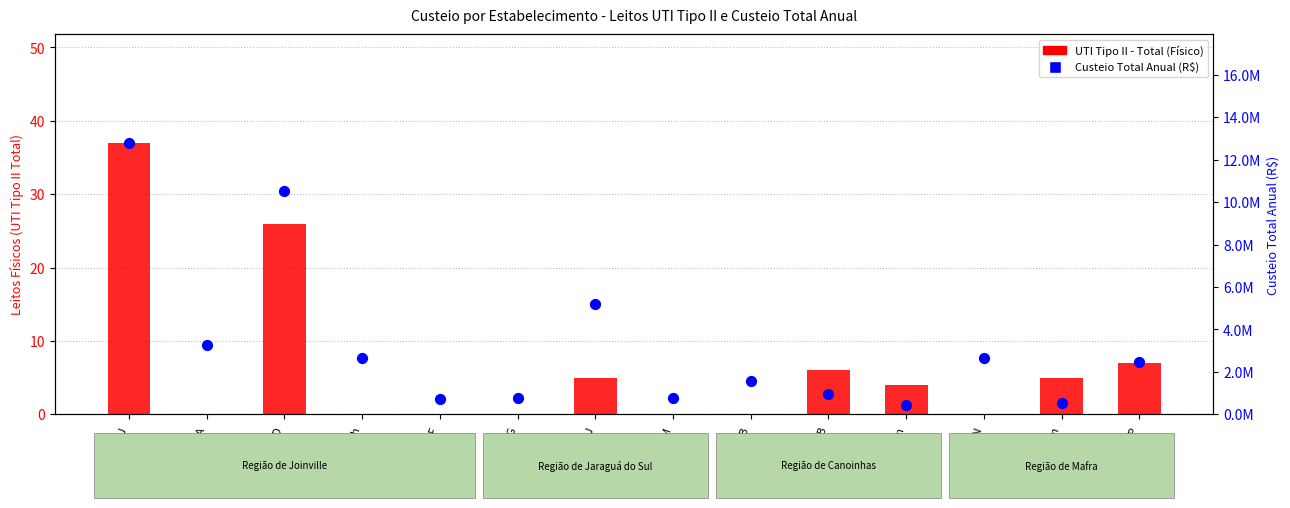

Which series contains the highest Y value?

Custeio Total Anual (R$)